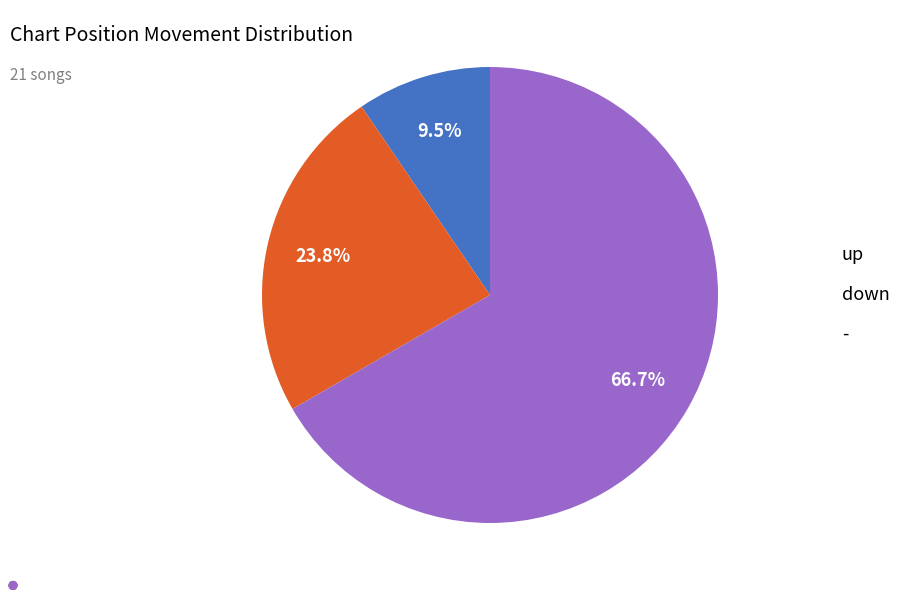

Which slice represents more than half of the pie?

-